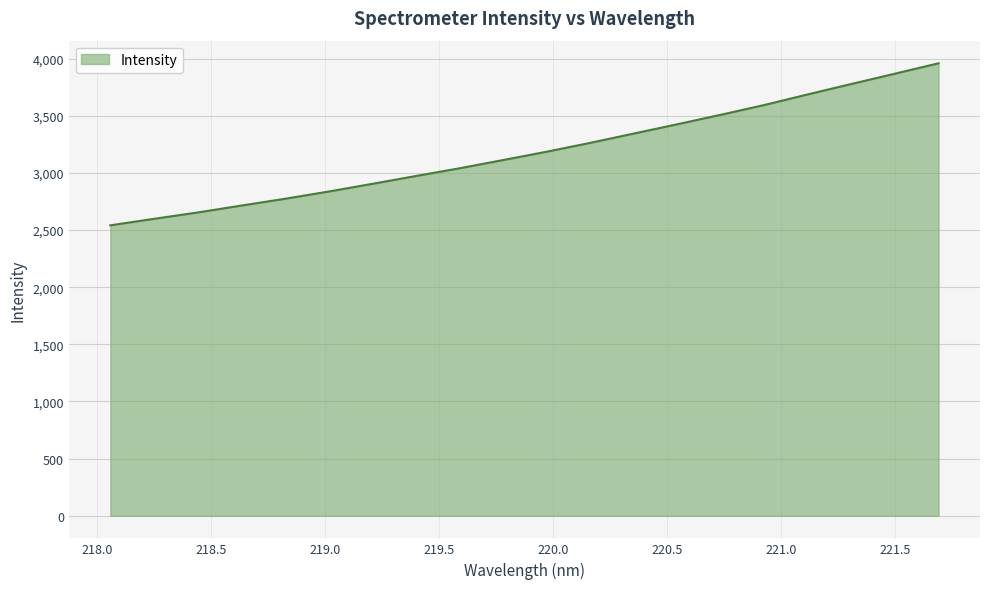

What is the smallest value displayed?

2541.4